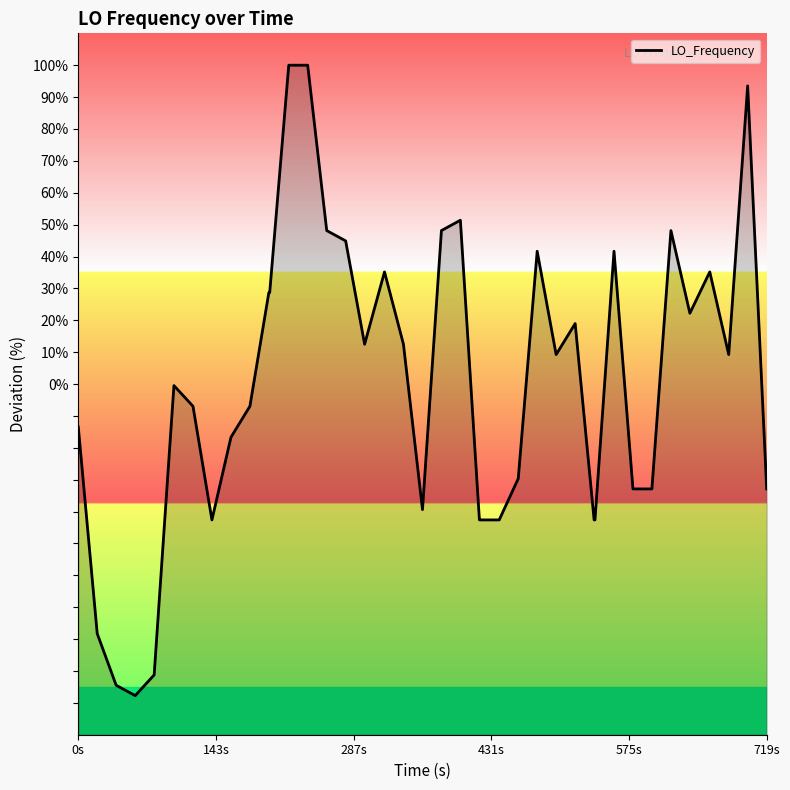

How many lines are shown in the chart?

1